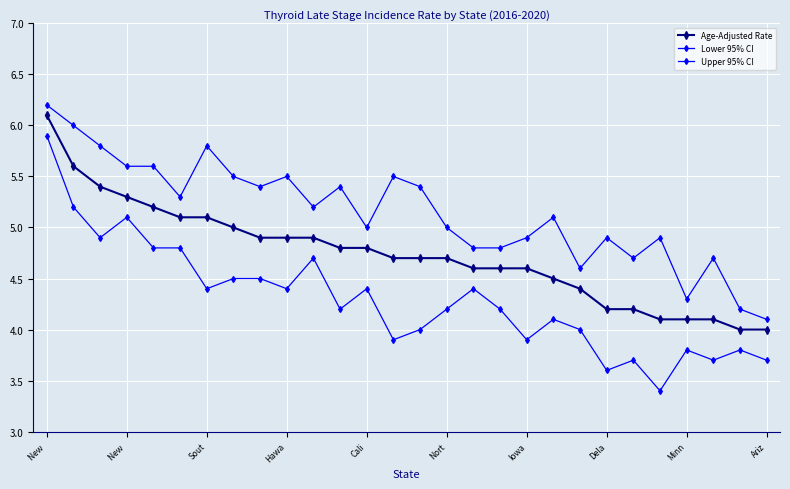

List the series in order of their peak value, highest first.

Upper 95% CI, Age-Adjusted Rate, Lower 95% CI